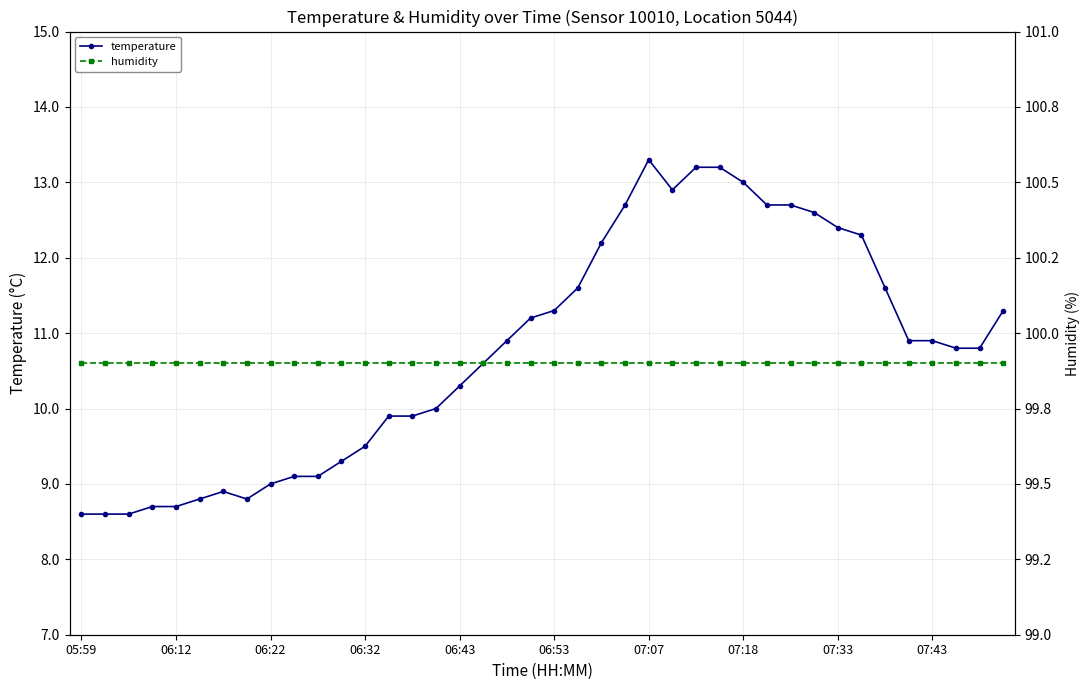

What is the average value of the humidity series?

99.9